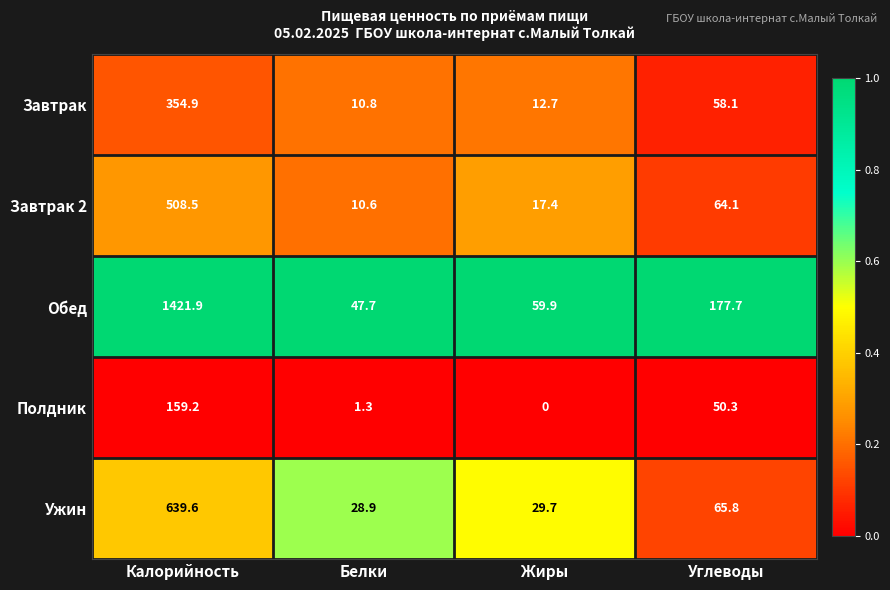

At which label is Ужин closest to 334?

Углеводы